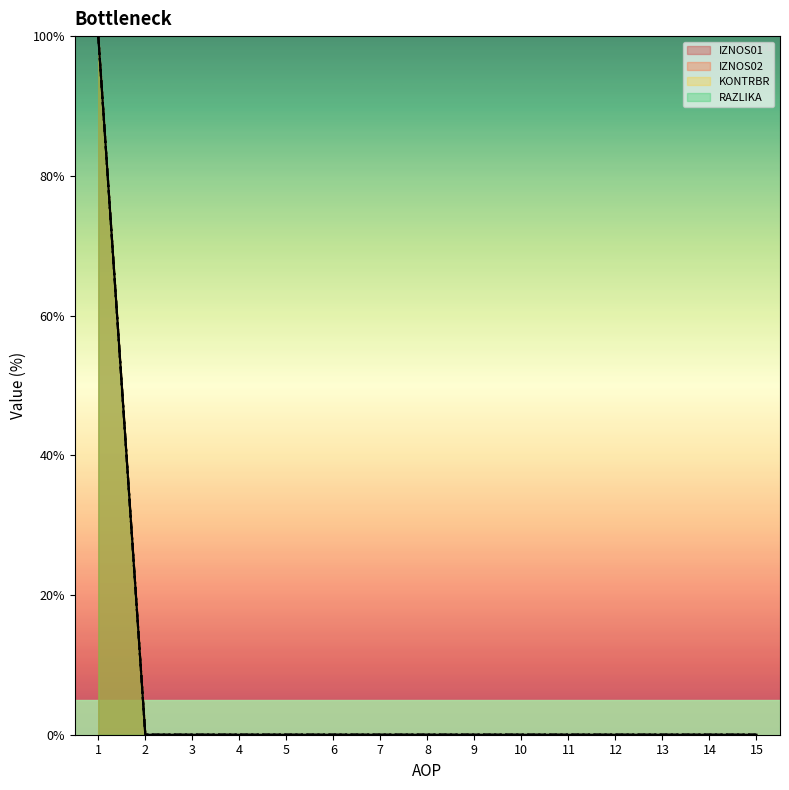

Between 11 and 12, which is larger?

11